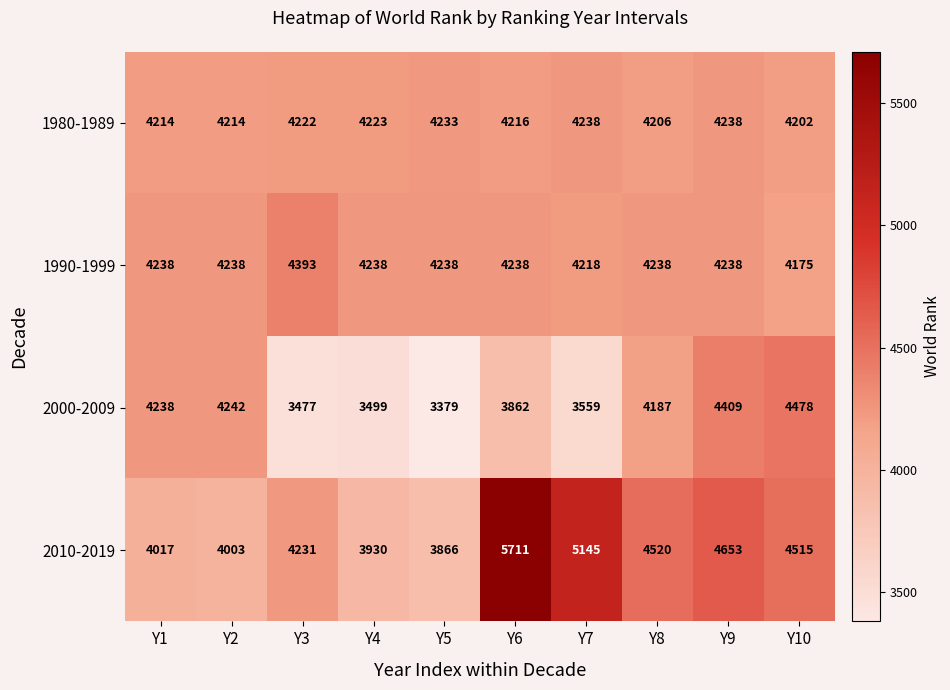

Is it true that 1980-1989 equals 961 at Y4?

False